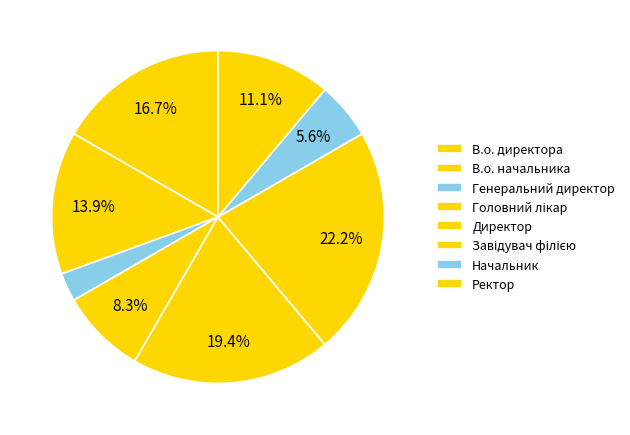

Count the number of slices in the pie.

8